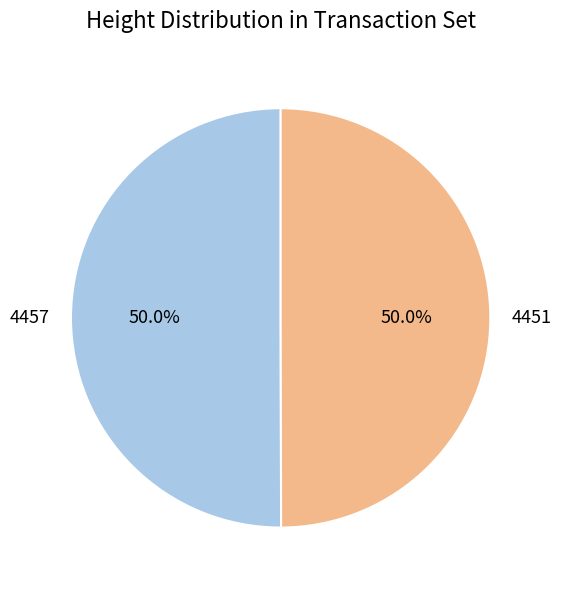

Count the number of slices in the pie.

2